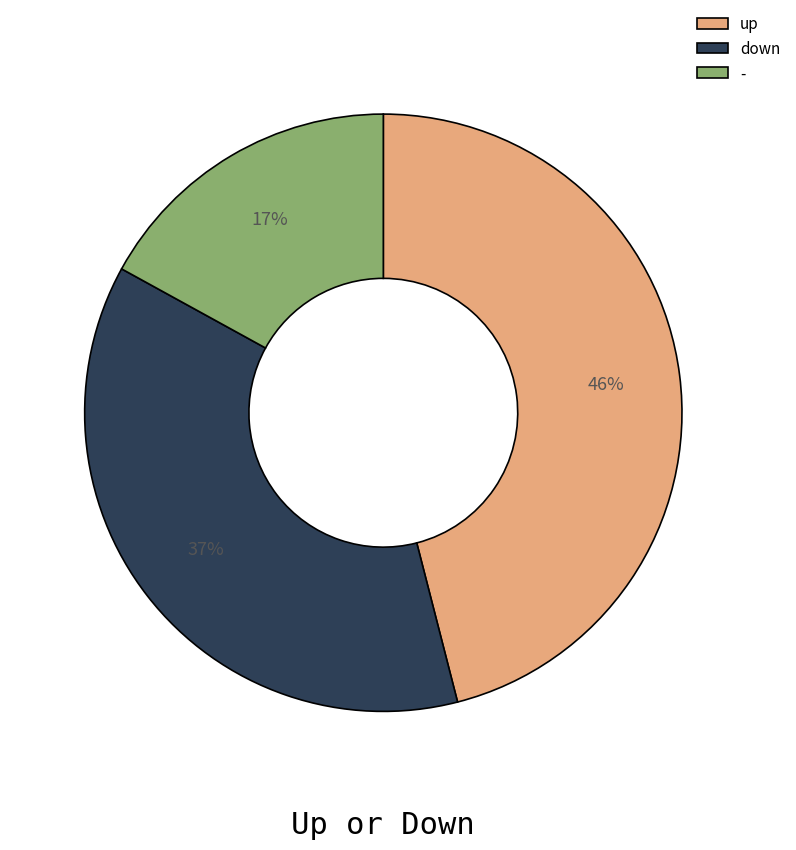

Rank the categories by value from lowest to highest.

-, down, up